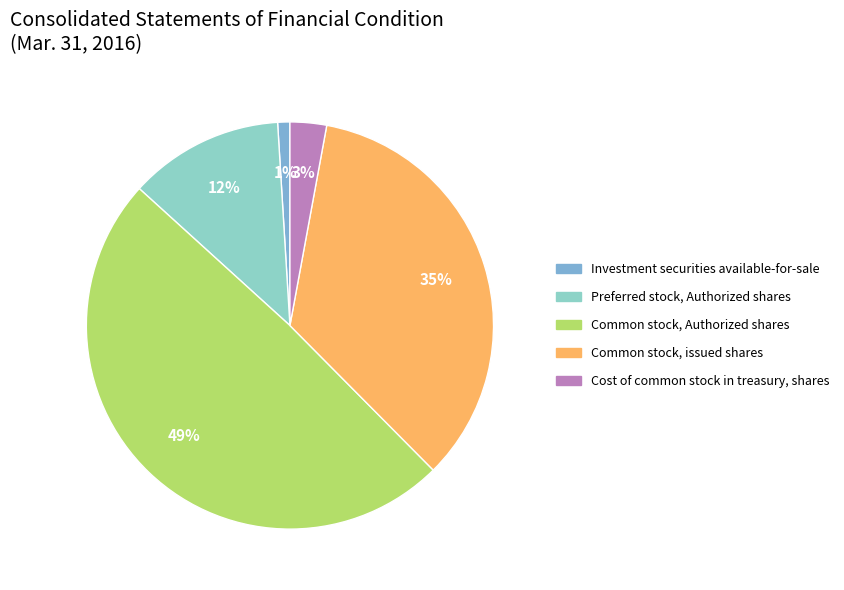

True or false: Common stock, Authorized shares accounts for 61% of the total.

False